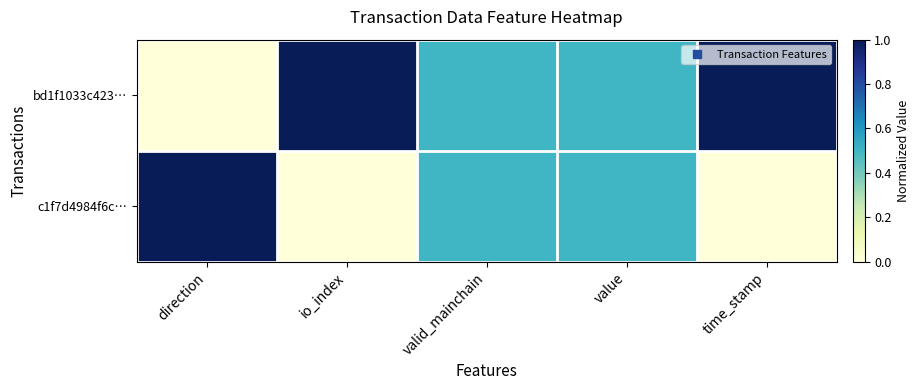

Which series has the largest total across all categories?

bd1f1033c423…